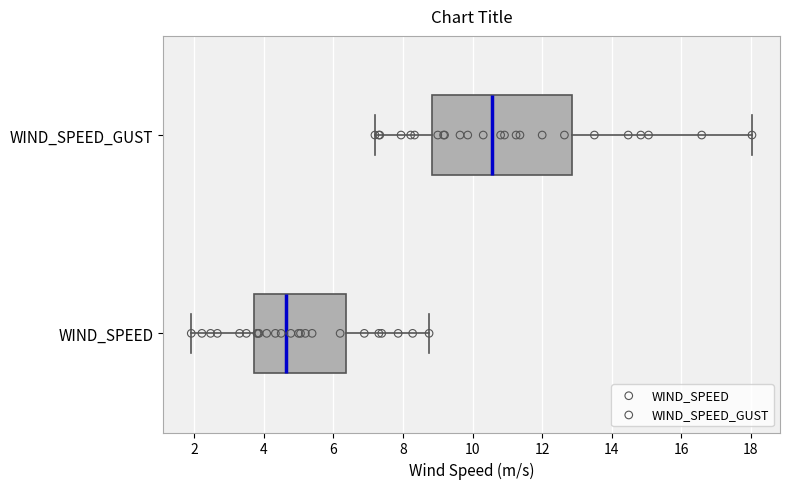

Reading bottom to top, transcribe this box plot: for each box, give where its median line is, the range the box spans, and where its two whiskers end, as read against the x-axis. The values are not printed on the chart, so give them approximately, as read against the axis.

WIND_SPEED: median 4.6, box 3.8 to 6.4, whiskers 2.0 to 8.8
WIND_SPEED_GUST: median 10.6, box 8.8 to 12.8, whiskers 7.2 to 18.0